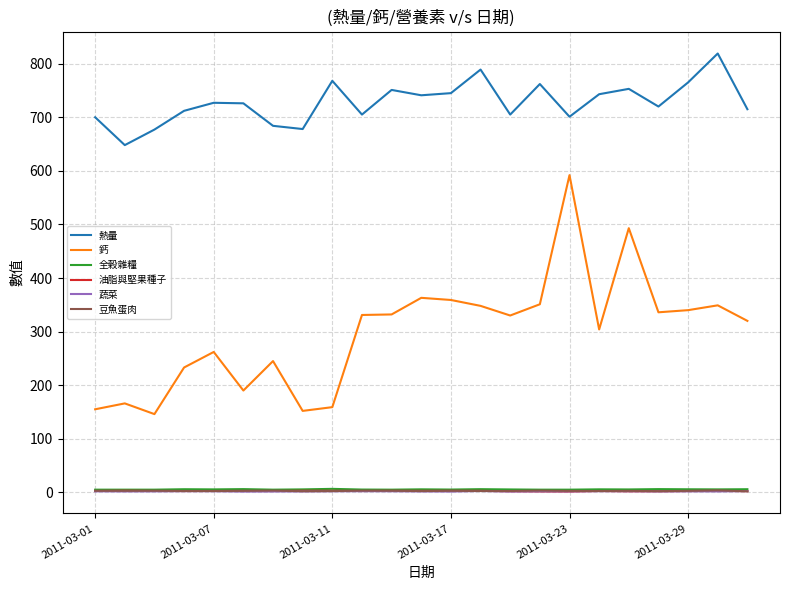

At how many categories does at least one series exceed 236?

23